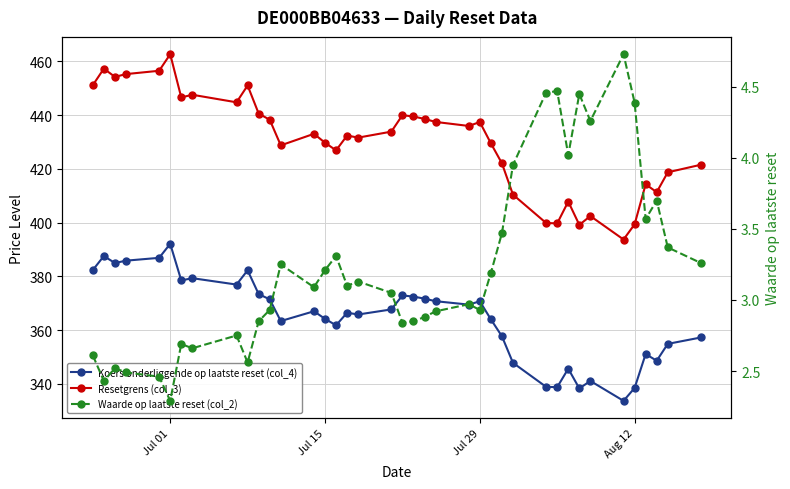

What are all the series names shown in the legend?

Koers onderliggende op laatste reset (col_4), Resetgrens (col_3), Waarde op laatste reset (col_2)